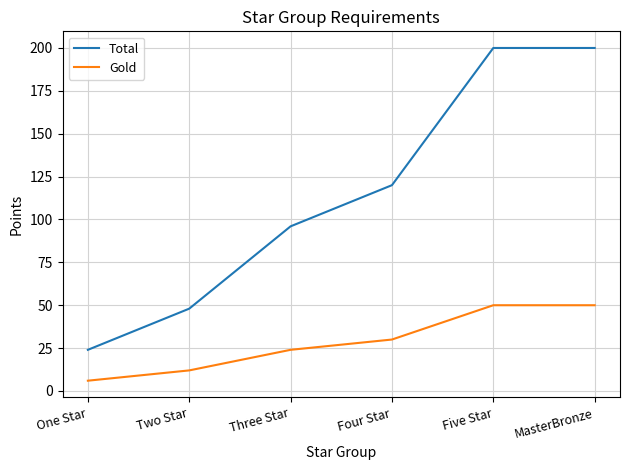

At which category does the chart reach its minimum across all series?

One Star